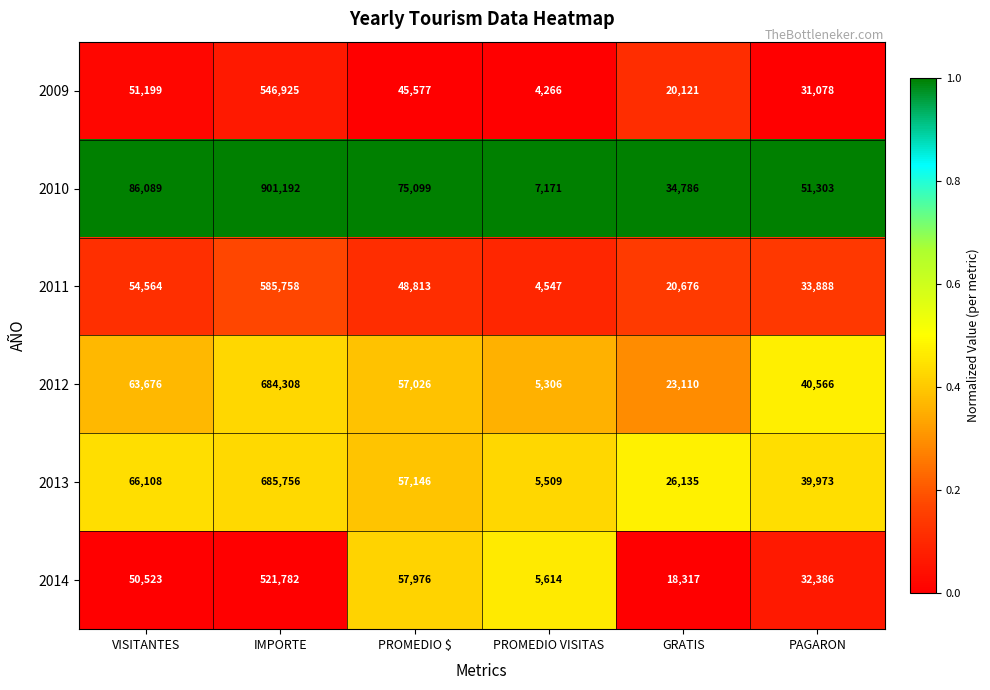

Which category has the highest value in the 2014 series?

IMPORTE